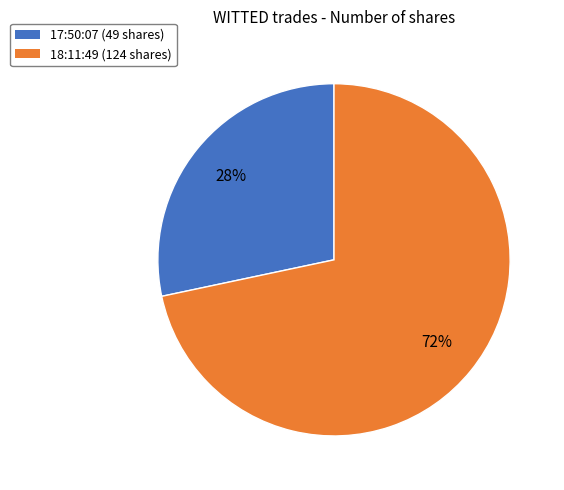

What percentage is the 18:11:49 slice, to the nearest percent?

72%